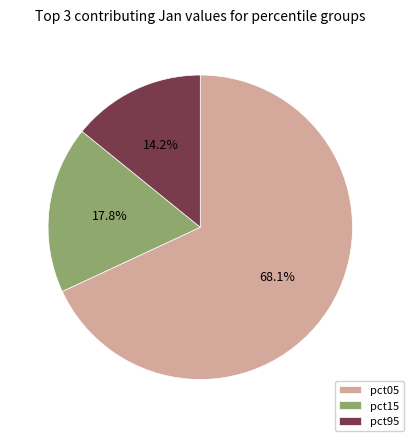

Which category has the biggest portion of the pie?

pct05